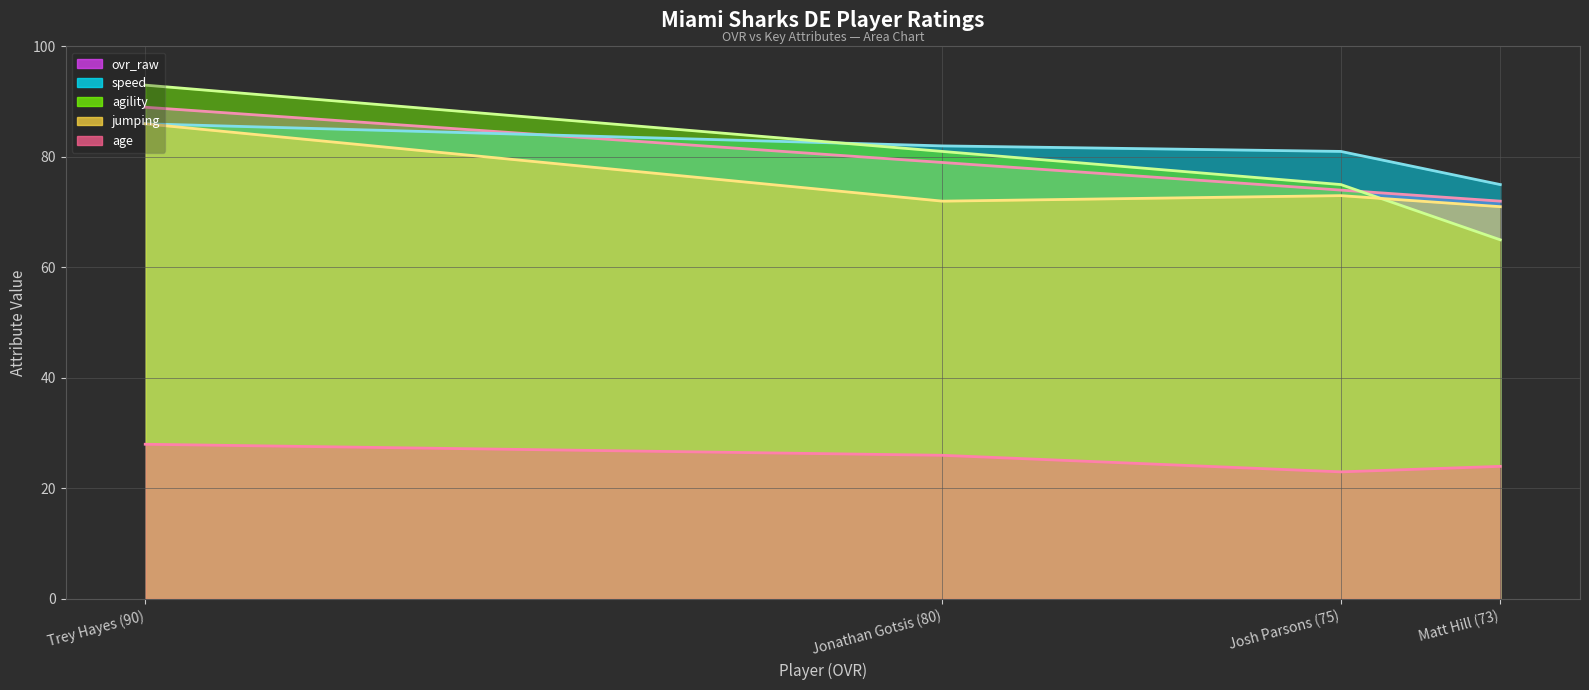

At which category is the sum across all series the highest?

Trey Hayes (90)